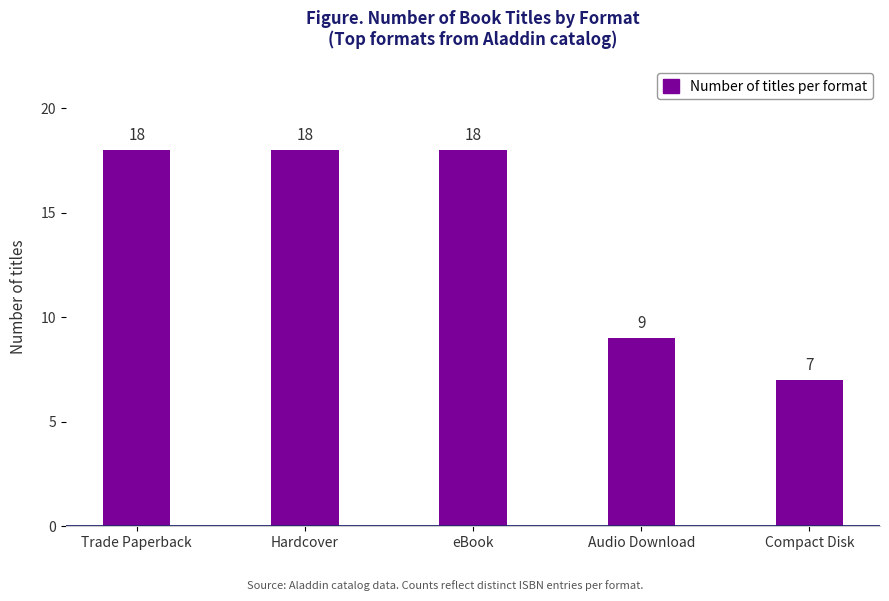

Does the chart contain any negative values?

No